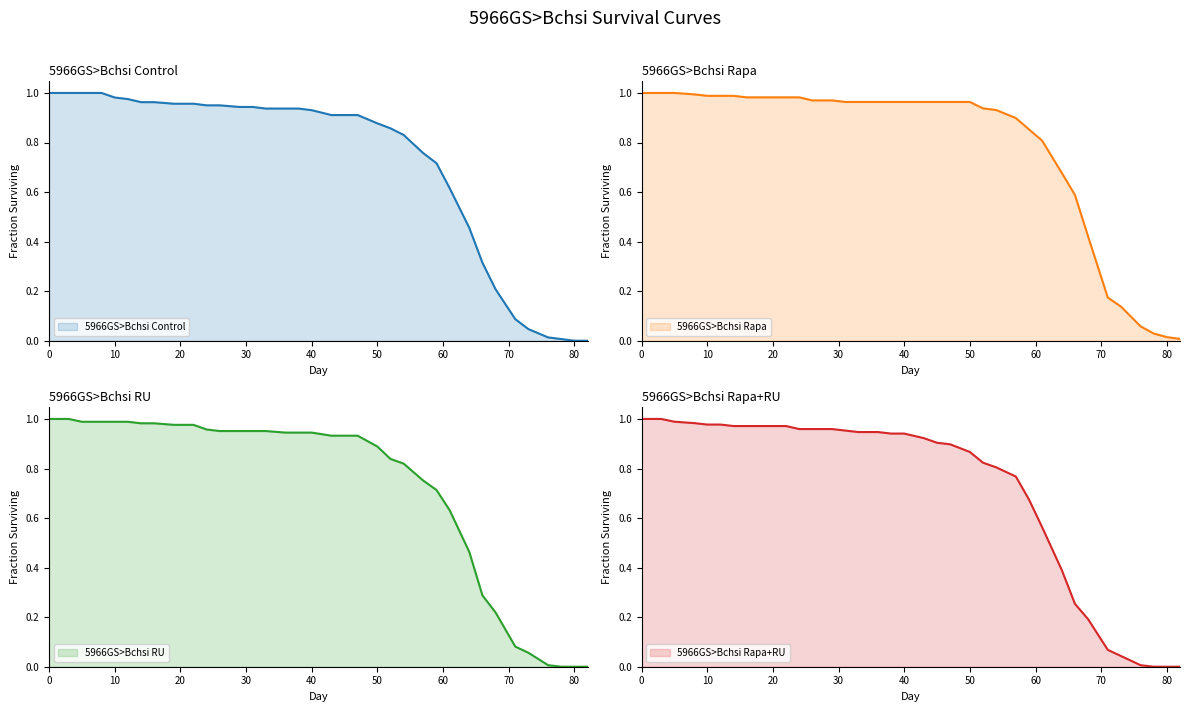

How many distinct data groups are displayed?

4